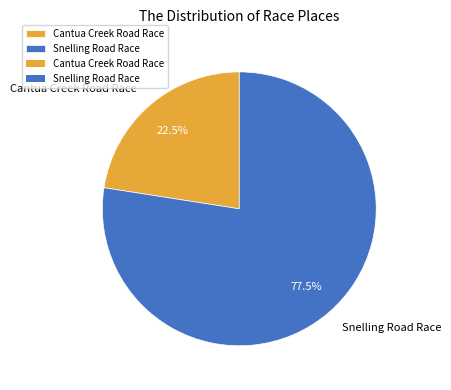

Rank the categories by value from highest to lowest.

Snelling Road Race, Cantua Creek Road Race